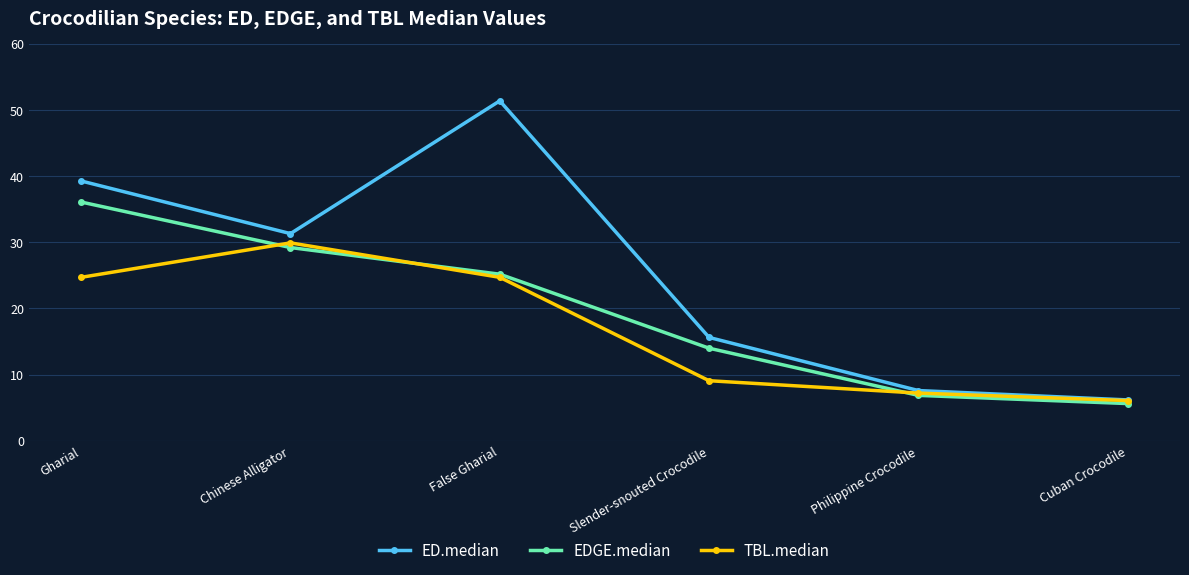

At how many categories does at least one series exceed 5?

6